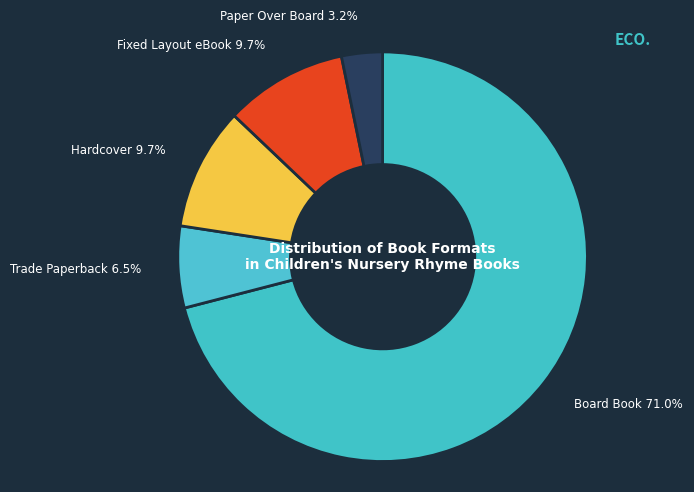

Is it true that Hardcover is 10% of the pie?

True